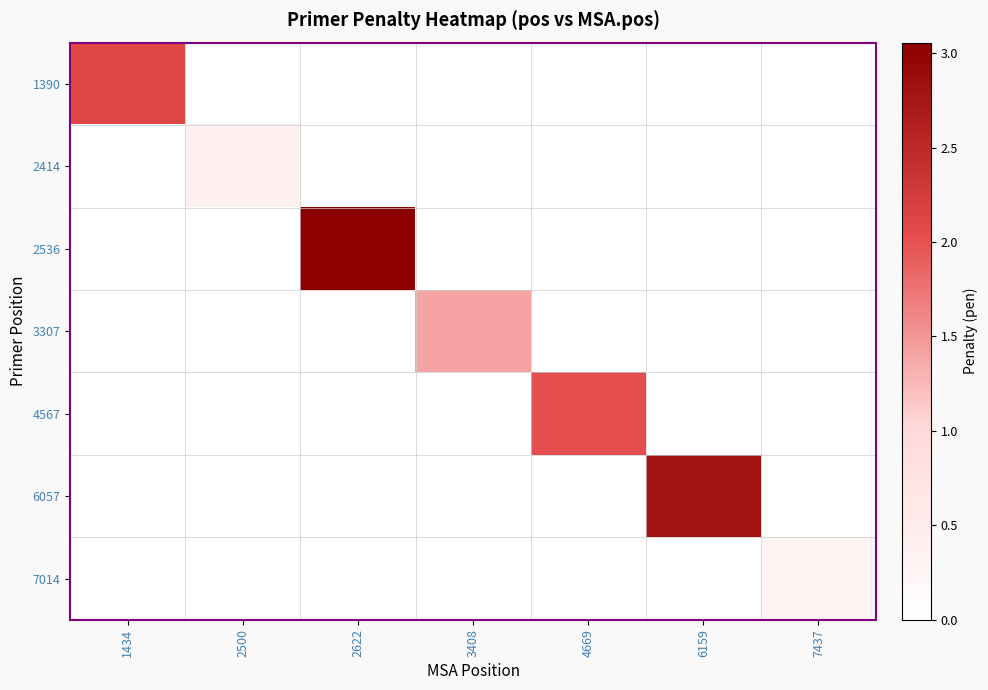

Which series has the largest range (max minus min)?

2536